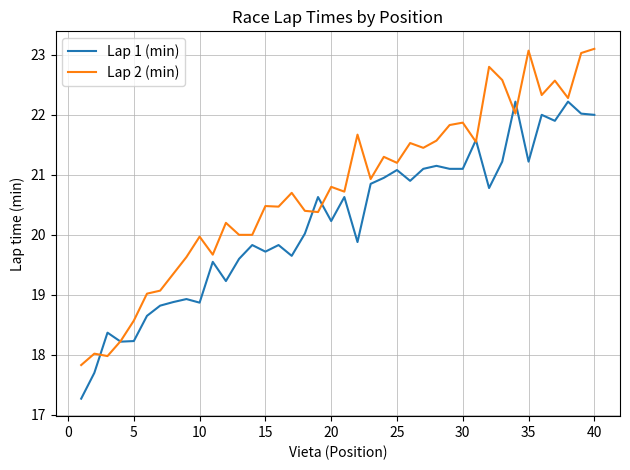

How many lines are shown in the chart?

2